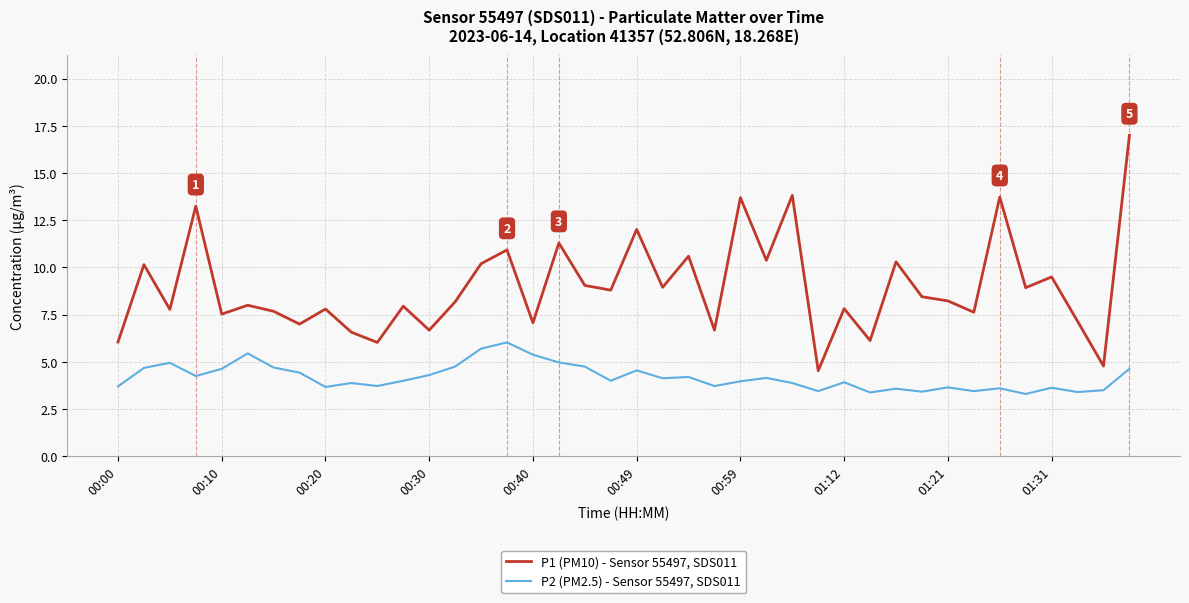

What is the difference between the maximum and minimum values in the P2 (PM2.5) - Sensor 55497, SDS011 series?

2.7